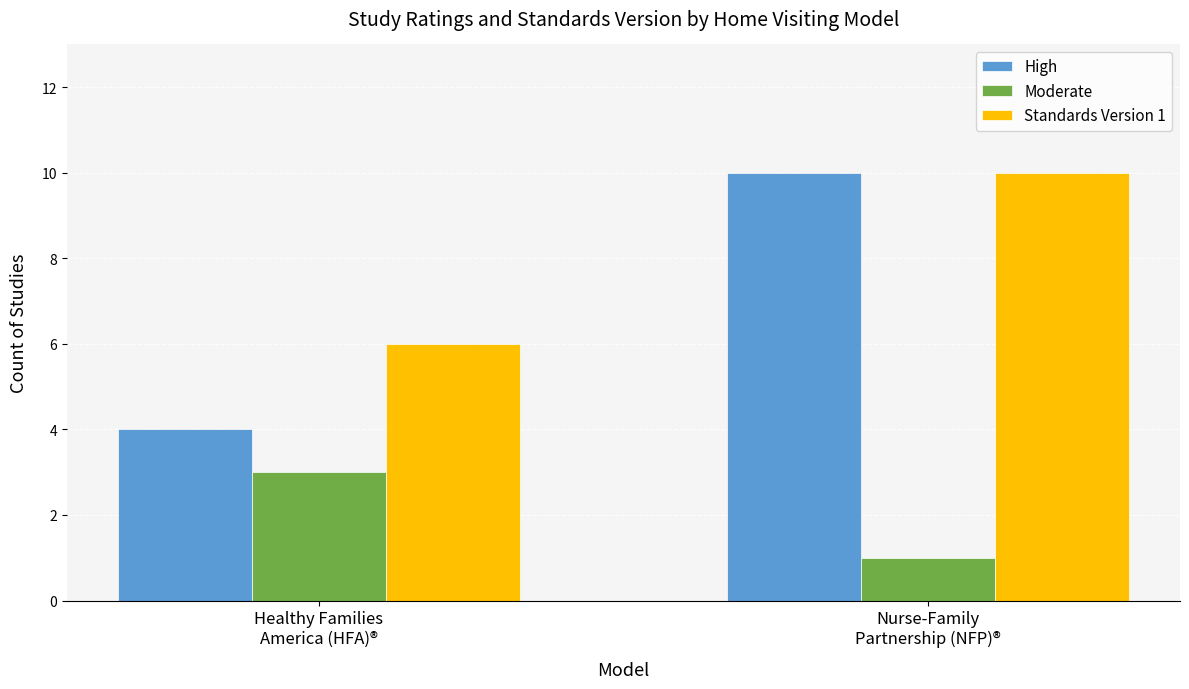

Reading left to right, transcribe all the data shown in this chart.

High: 4	10
Moderate: 3	1
Standards Version 1: 6	10